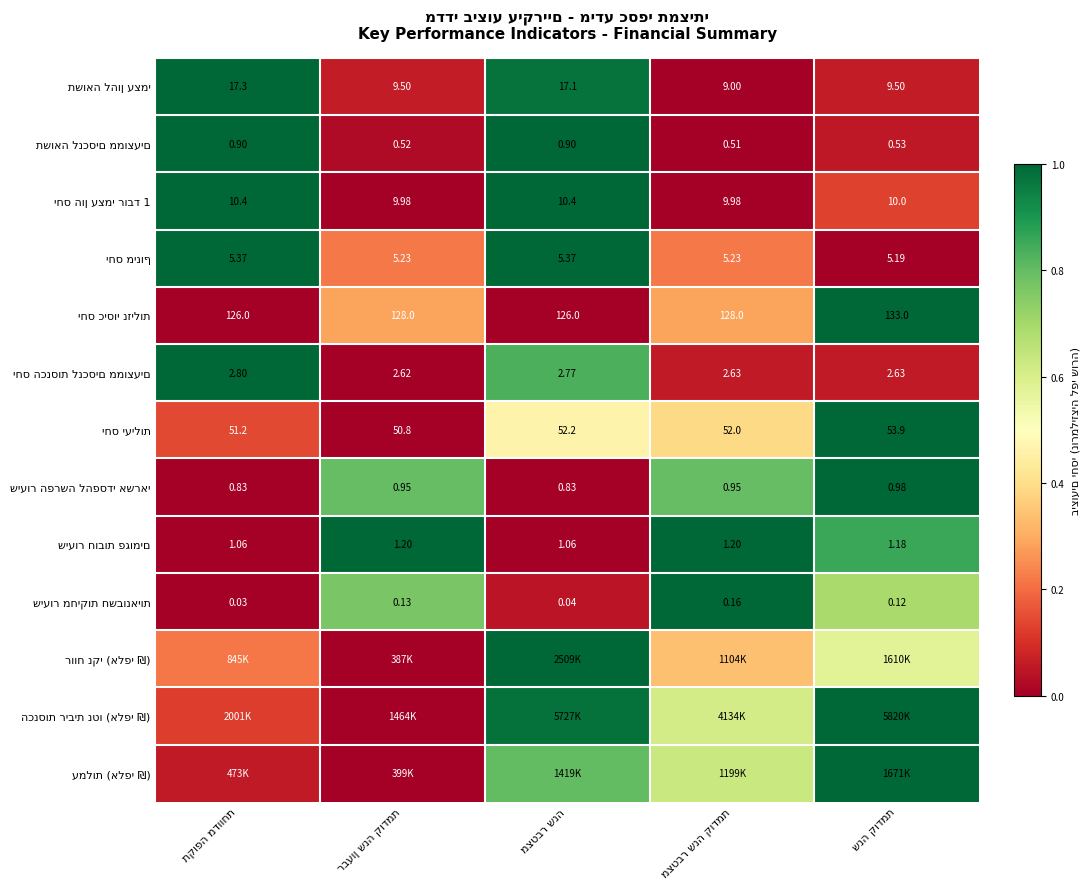

Is it true that יחס יעילות equals 0.2 at תקופה מדווחת?

False